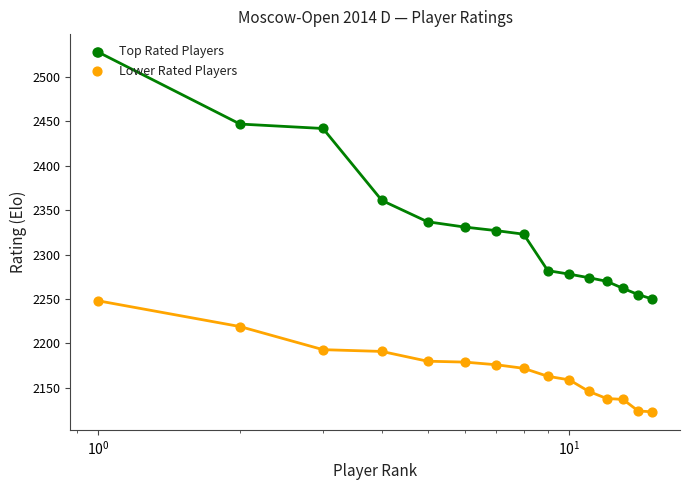

Which series has the largest total across all categories?

Top Rated Players